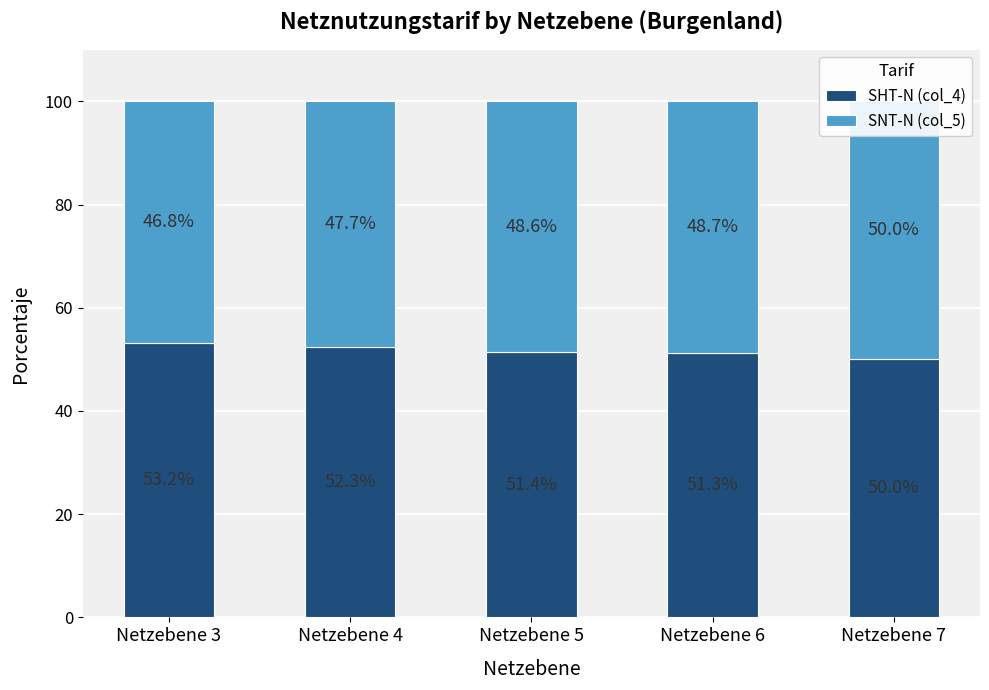

How many bars are there in total?

10